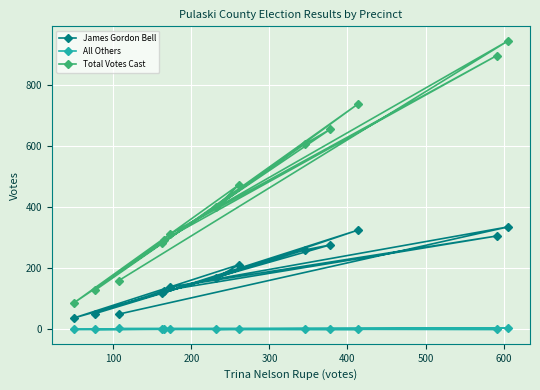

Which series has the largest total across all categories?

Total Votes Cast